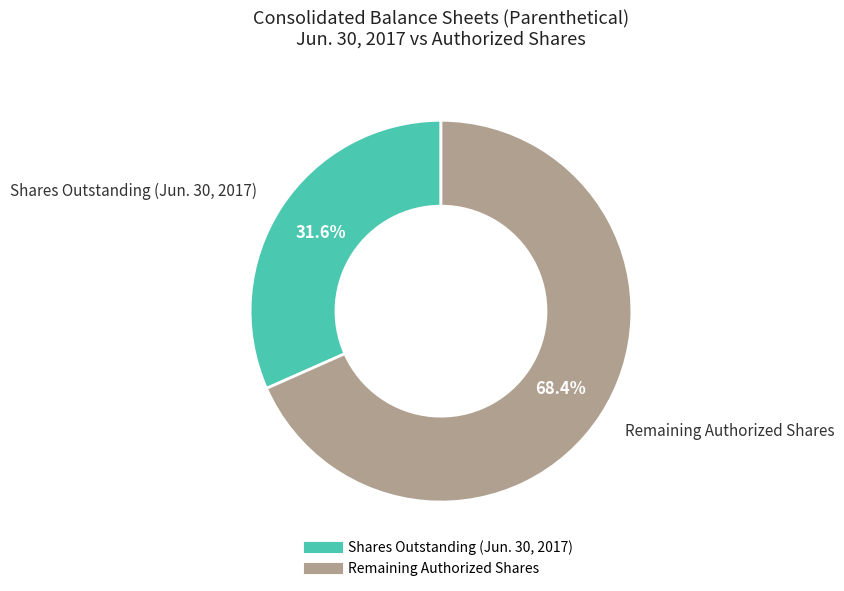

Does any single category account for the majority?

Yes